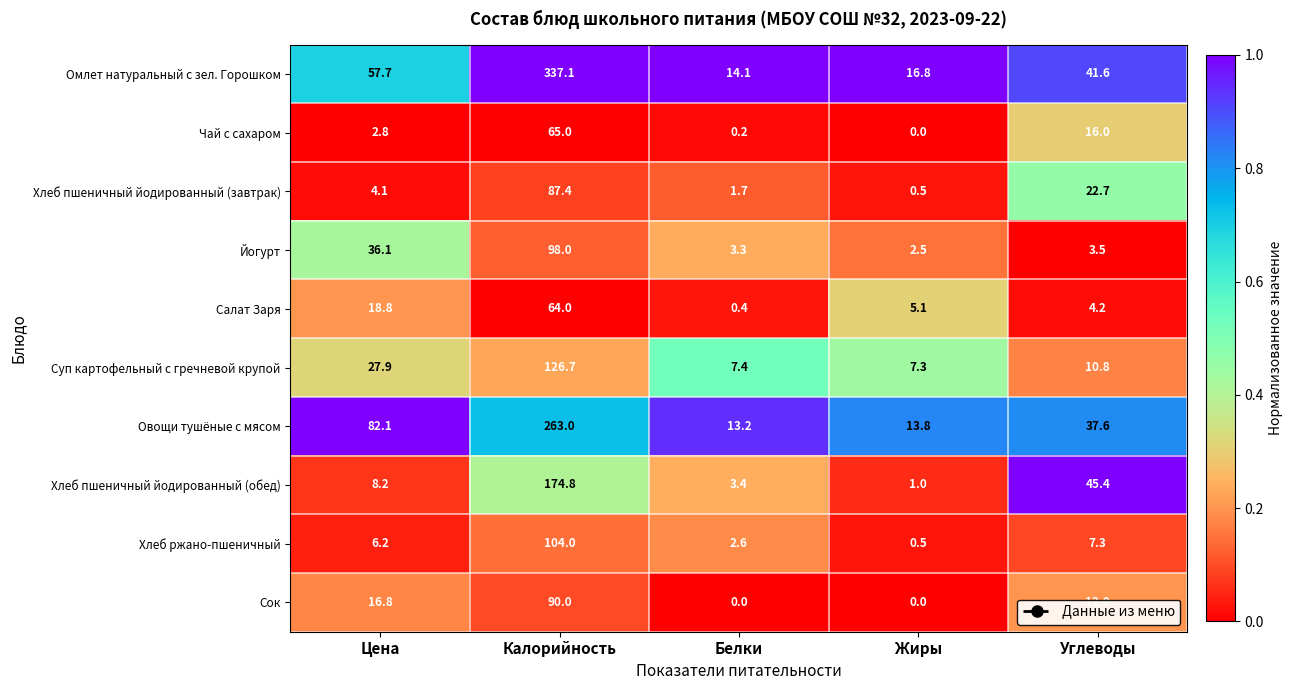

Rank the series at Углеводы from lowest to highest value.

Йогурт, Салат Заря, Хлеб ржано-пшеничный, Суп картофельный с гречневой крупой, Сок, Чай с сахаром, Хлеб пшеничный йодированный (завтрак), Овощи тушёные с мясом, Омлет натуральный с зел. Горошком, Хлеб пшеничный йодированный (обед)